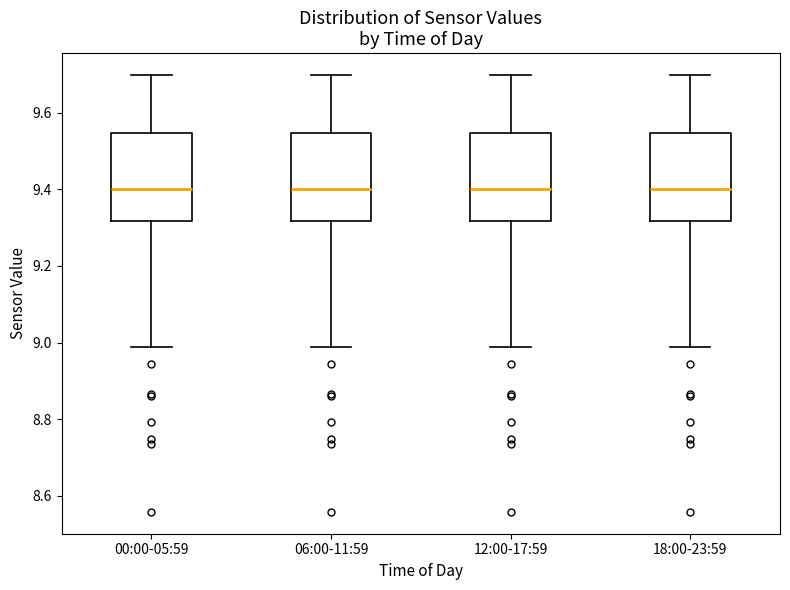

Reading left to right, transcribe this box plot: for each box, give where its median line is, the range the box spans, and where its two whiskers end, as read against the y-axis. The values are not printed on the chart, so give them approximately, as read against the axis.

00:00-05:59: median 9.40, box 9.32 to 9.54, whiskers 8.98 to 9.70
06:00-11:59: median 9.40, box 9.32 to 9.54, whiskers 8.98 to 9.70
12:00-17:59: median 9.40, box 9.32 to 9.54, whiskers 8.98 to 9.70
18:00-23:59: median 9.40, box 9.32 to 9.54, whiskers 8.98 to 9.70